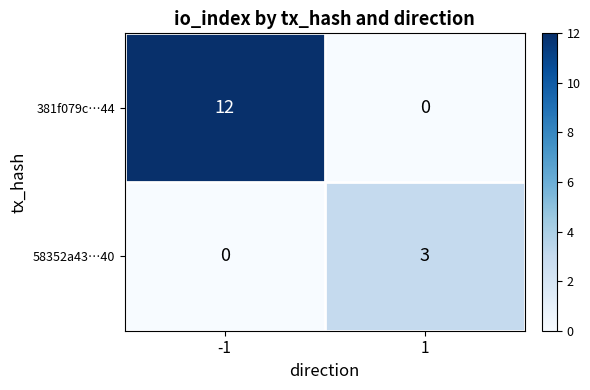

At which category is the sum across all series the highest?

-1